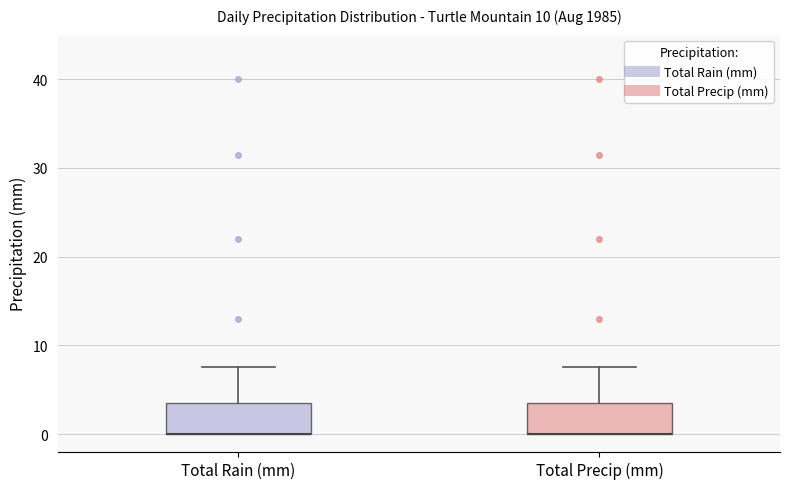

Reading left to right, transcribe this box plot: for each box, give where its median line is, the range the box spans, and where its two whiskers end, as read against the y-axis. The values are not printed on the chart, so give them approximately, as read against the axis.

Total Rain (mm): median 0 (drawn on the box's lower edge), box 0 to 4, whiskers 0 to 8
Total Precip (mm): median 0 (drawn on the box's lower edge), box 0 to 4, whiskers 0 to 8